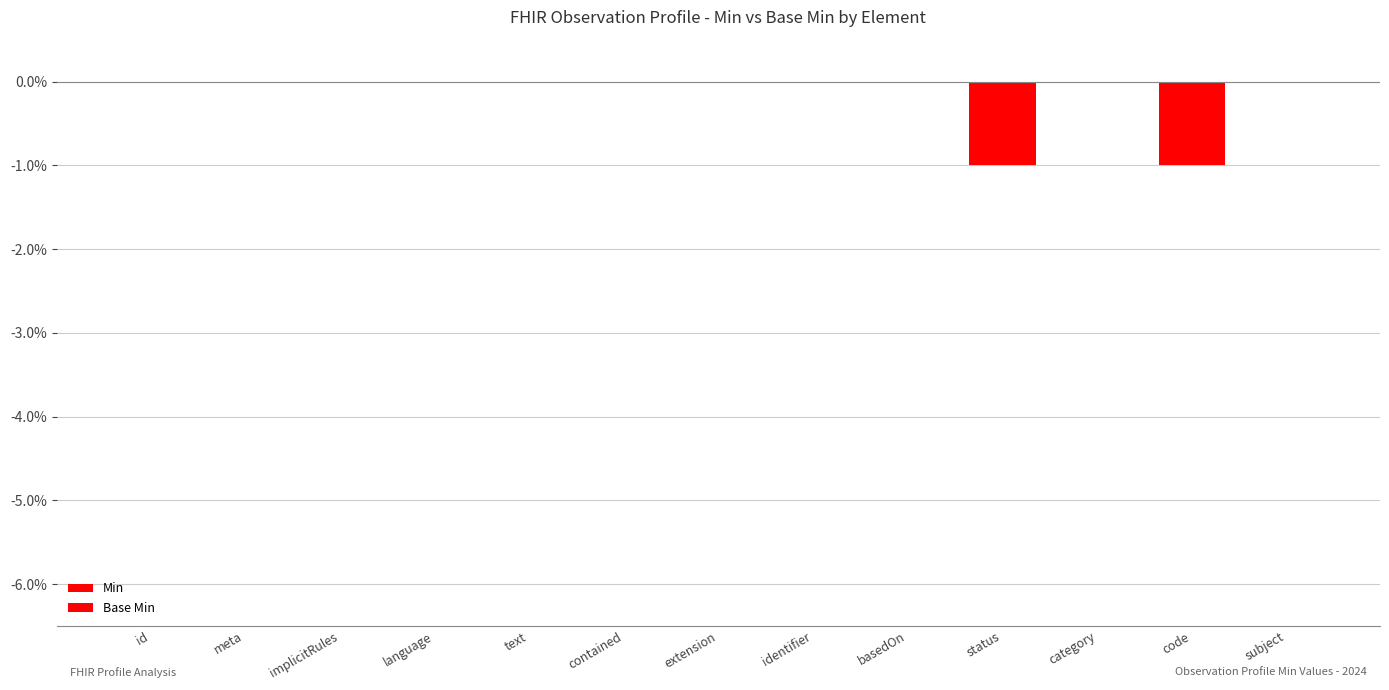

Reading left to right, what are all the values shown in this chart?

Min: 0	0	0	0	0	0	0	0	0	-1	0	-1	0
Base Min: 0	0	0	0	0	0	0	0	0	-1	0	-1	0